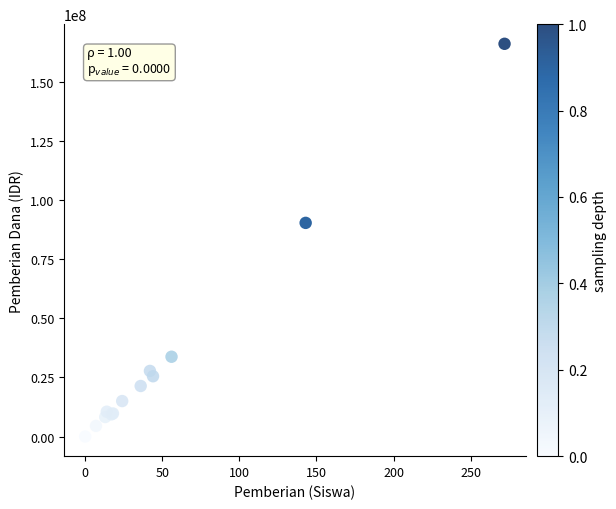

What Y value in the scatter plot is closest to 83062500?

90375000